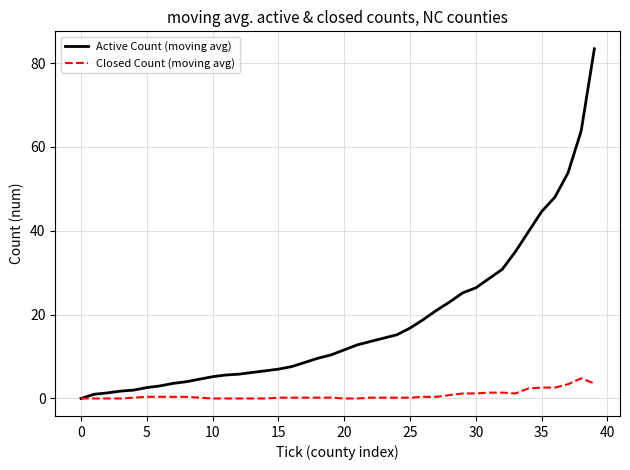

What is the maximum value shown in the chart?

83.4